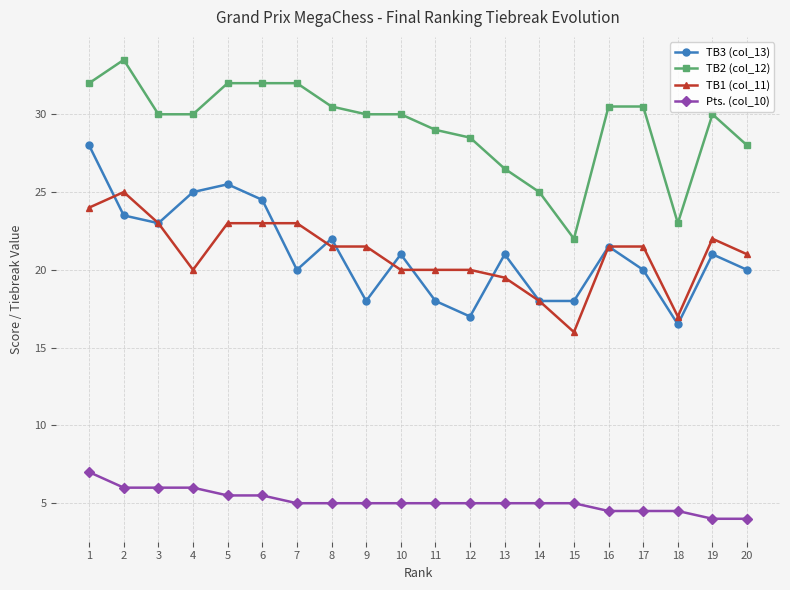

True or false: TB3 (col_13) and TB2 (col_12) intersect in this chart.

False